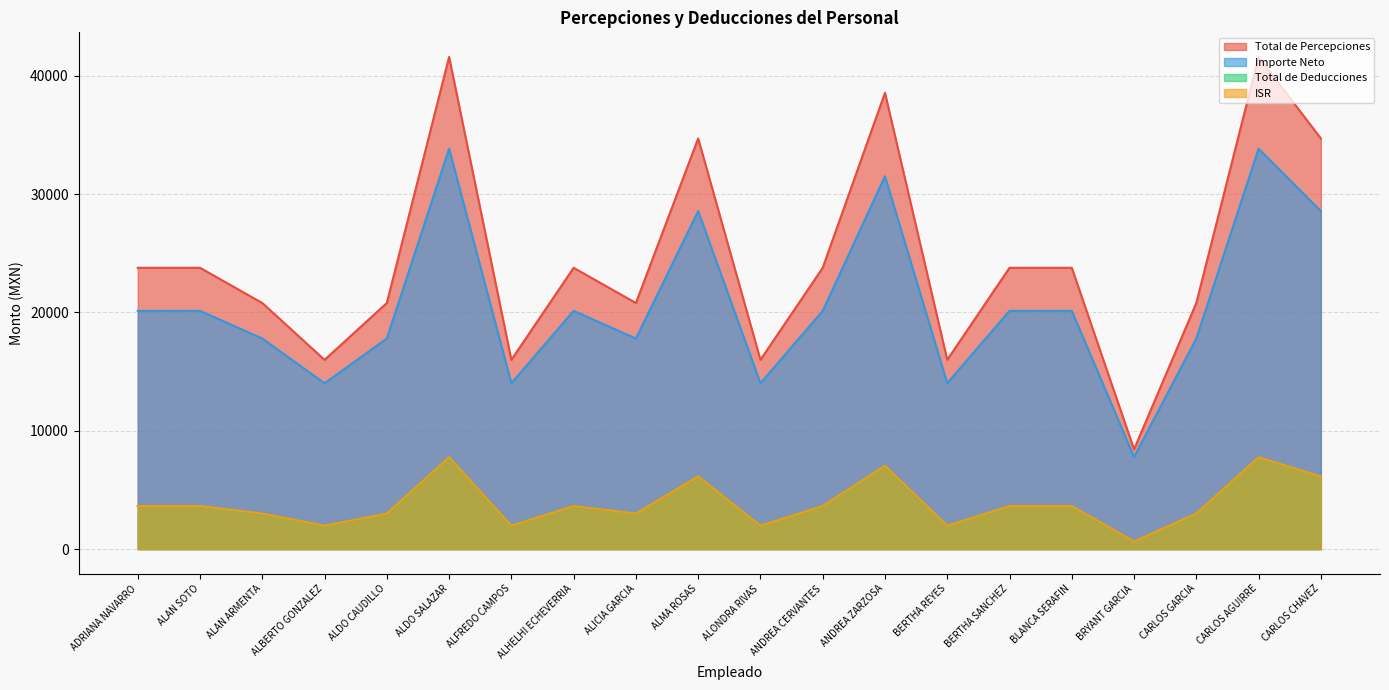

Reading left to right, what are all the values shown in this chart?

Total de Percepciones: ADRIANA NAVARRO=23778.2	ALAN SOTO=23778.2	ALAN ARMENTA=20802.2	ALBERTO GONZALEZ=16000.0	ALDO CAUDILLO=20802.2	ALDO SALAZAR=41600.0	ALFREDO CAMPOS=16000.0	ALHELHI ECHEVERRIA=23778.2	ALICIA GARCIA=20802.2	ALMA ROSAS=34711.2	ALONDRA RIVAS=16000.0	ANDREA CERVANTES=23778.2	ANDREA ZARZOSA=38568.0	BERTHA REYES=16000.0	BERTHA SANCHEZ=23778.2	BLANCA SERAFIN=23778.2	BRYANT GARCIA=8433.0	CARLOS GARCIA=20802.2	CARLOS AGUIRRE=41600.0	CARLOS CHAVEZ=34711.2
ISR: ADRIANA NAVARRO=3637.9	ALAN SOTO=3637.9	ALAN ARMENTA=3002.2	ALBERTO GONZALEZ=1976.4	ALDO CAUDILLO=3002.2	ALDO SALAZAR=7760.2	ALFREDO CAMPOS=1976.4	ALHELHI ECHEVERRIA=3637.9	ALICIA GARCIA=3002.2	ALMA ROSAS=6140.0	ALONDRA RIVAS=1976.4	ANDREA CERVANTES=3637.9	ANDREA ZARZOSA=7047.1	BERTHA REYES=1976.4	BERTHA SANCHEZ=3637.9	BLANCA SERAFIN=3637.9	BRYANT GARCIA=643.5	CARLOS GARCIA=3002.2	CARLOS AGUIRRE=7760.2	CARLOS CHAVEZ=6140.0
Total de Deducciones: ADRIANA NAVARRO=3637.9	ALAN SOTO=3637.9	ALAN ARMENTA=3002.2	ALBERTO GONZALEZ=1976.4	ALDO CAUDILLO=3002.2	ALDO SALAZAR=7760.2	ALFREDO CAMPOS=1976.4	ALHELHI ECHEVERRIA=3637.9	ALICIA GARCIA=3002.2	ALMA ROSAS=6140.0	ALONDRA RIVAS=1976.4	ANDREA CERVANTES=3637.9	ANDREA ZARZOSA=7047.1	BERTHA REYES=1976.4	BERTHA SANCHEZ=3637.9	BLANCA SERAFIN=3637.9	BRYANT GARCIA=643.5	CARLOS GARCIA=3002.2	CARLOS AGUIRRE=7760.2	CARLOS CHAVEZ=6140.0
Importe Neto: ADRIANA NAVARRO=20140.3	ALAN SOTO=20140.3	ALAN ARMENTA=17800.0	ALBERTO GONZALEZ=14023.6	ALDO CAUDILLO=17800.0	ALDO SALAZAR=33839.8	ALFREDO CAMPOS=14023.6	ALHELHI ECHEVERRIA=20140.3	ALICIA GARCIA=17800.0	ALMA ROSAS=28571.2	ALONDRA RIVAS=14023.6	ANDREA CERVANTES=20140.3	ANDREA ZARZOSA=31520.9	BERTHA REYES=14023.6	BERTHA SANCHEZ=20140.3	BLANCA SERAFIN=20140.3	BRYANT GARCIA=7789.5	CARLOS GARCIA=17800.0	CARLOS AGUIRRE=33839.8	CARLOS CHAVEZ=28571.2